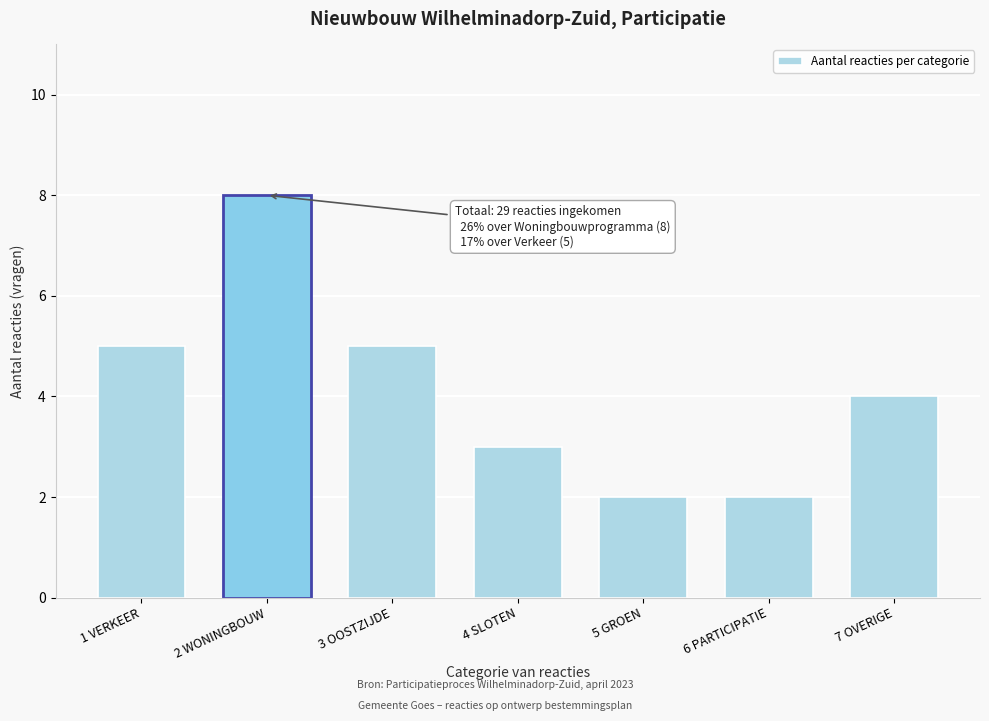

Reading right to left, what are all the values shown in this chart?

7 OVERIGE=4	6 PARTICIPATIE=2	5 GROEN=2	4 SLOTEN=3	3 OOSTZIJDE=5	2 WONINGBOUW=8	1 VERKEER=5